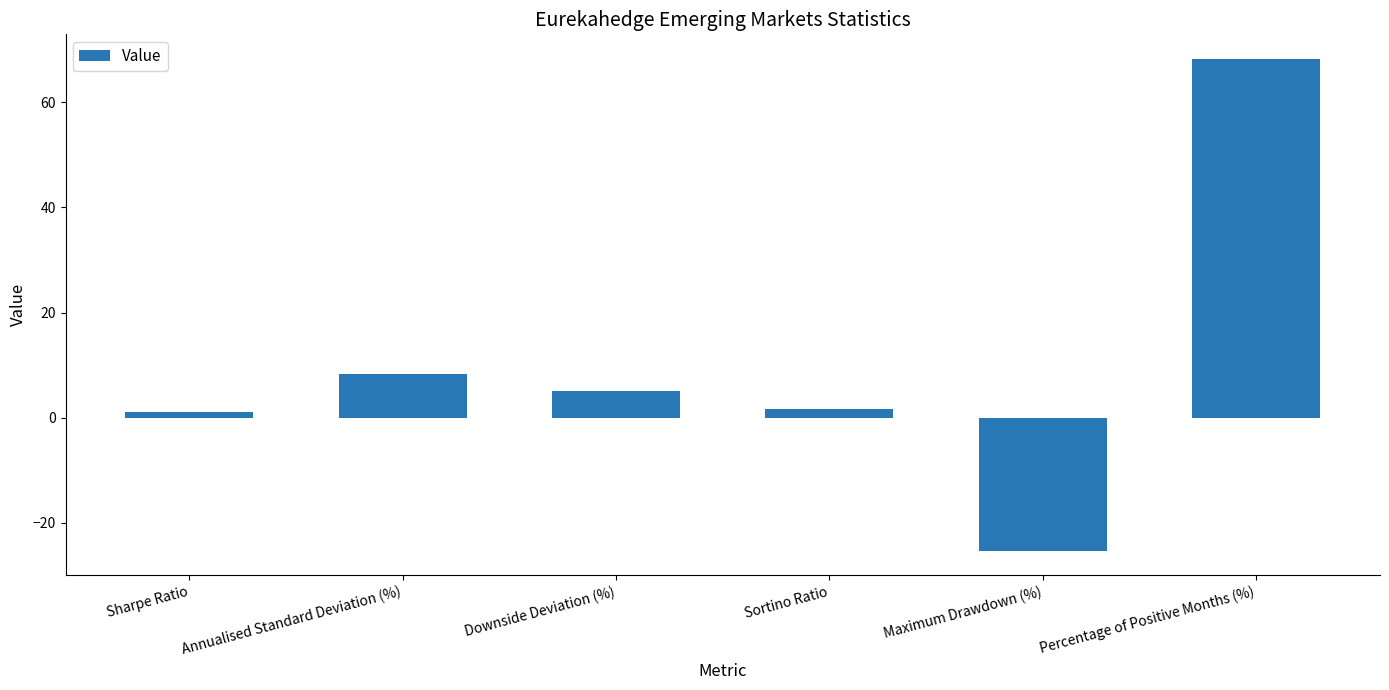

What is the sum of the values at Sharpe Ratio and Annualised Standard Deviation (%)?

9.3